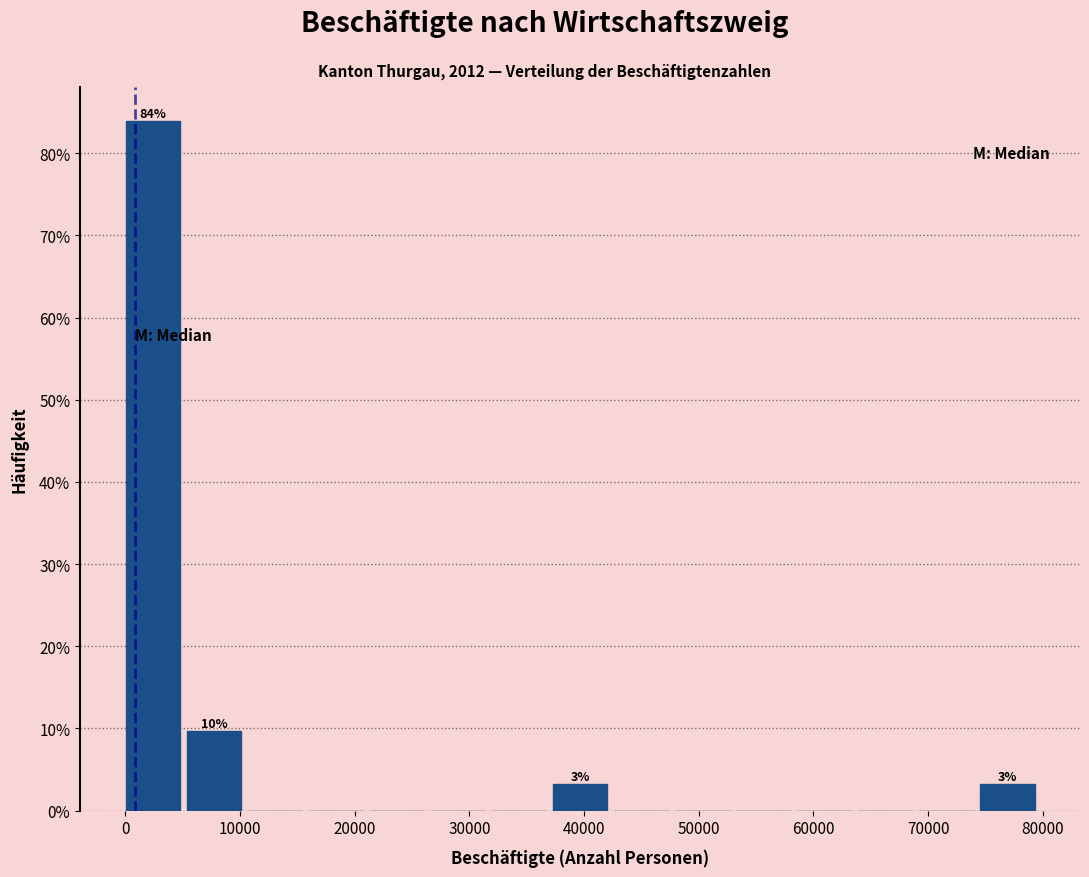

Over which range of the x-axis is the bar tallest?

0 to 5000